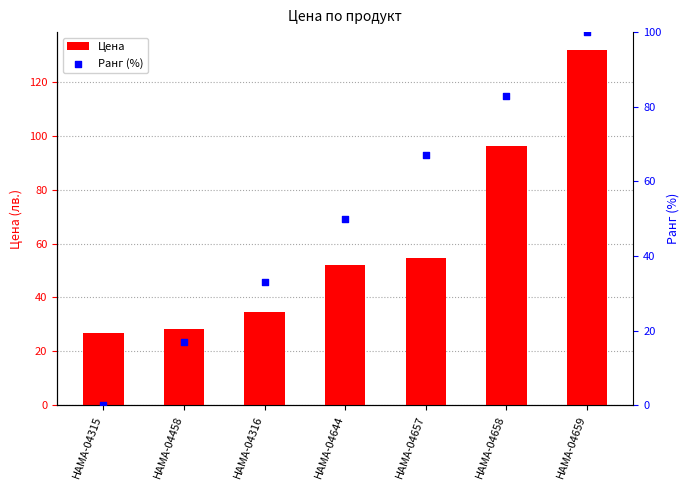

Which series reaches the minimum Y coordinate?

Ранг (%)